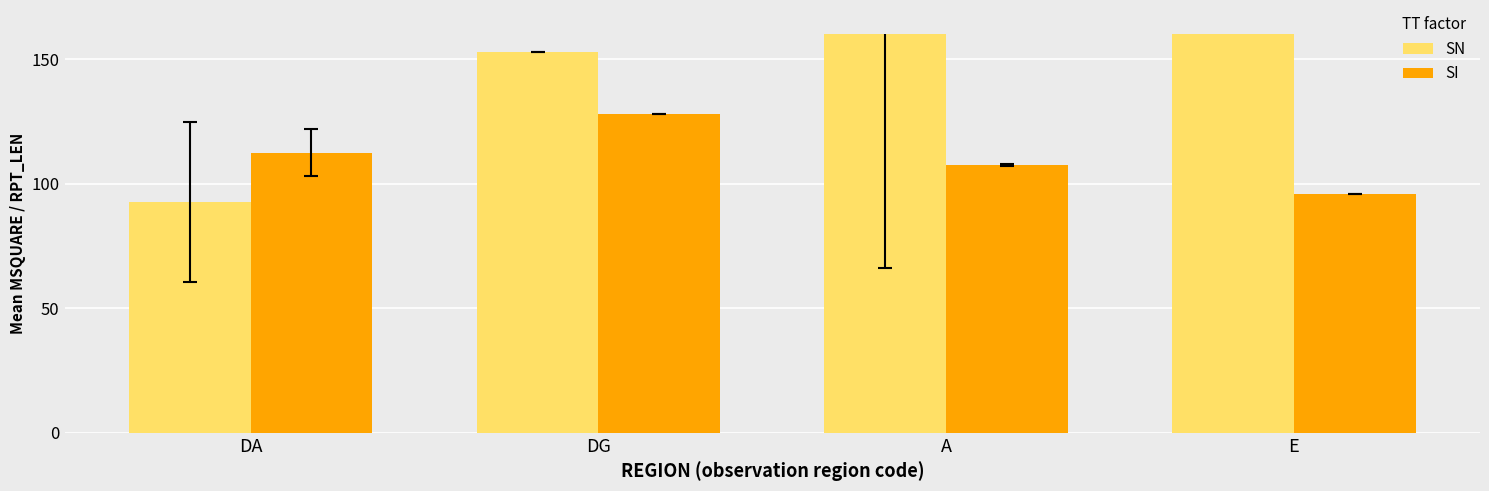

How many categories are shown in the chart?

4